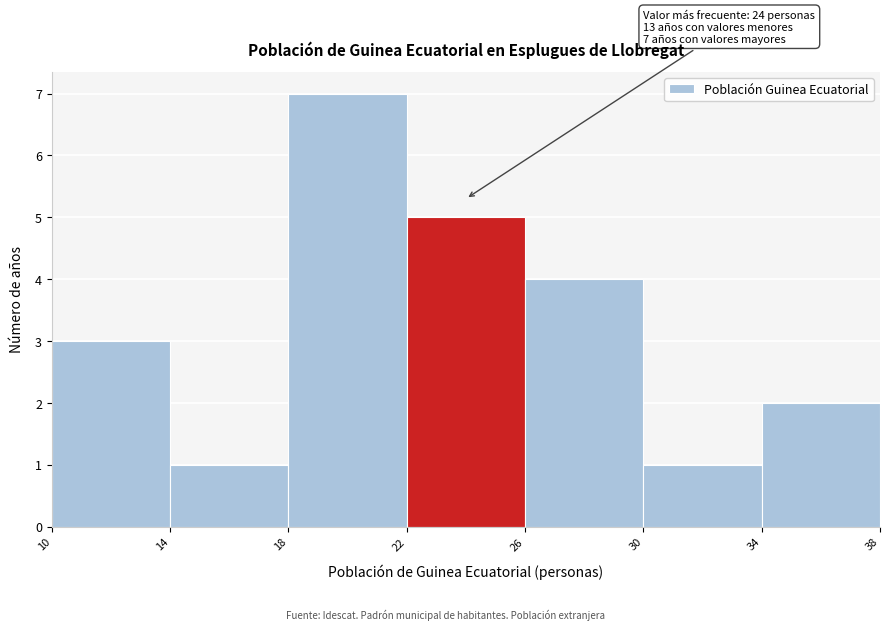

Which range on the x-axis has the tallest bar?

18 to 22